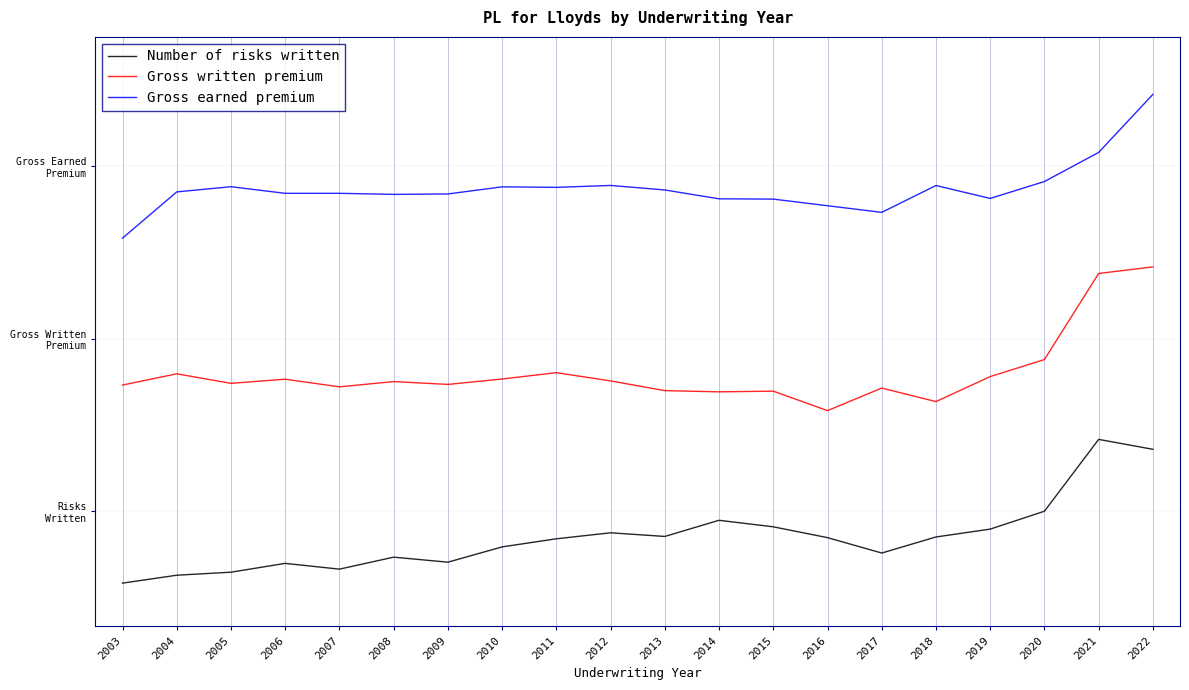

What is the difference between the maximum and second lowest values in the Gross earned premium series?

0.8